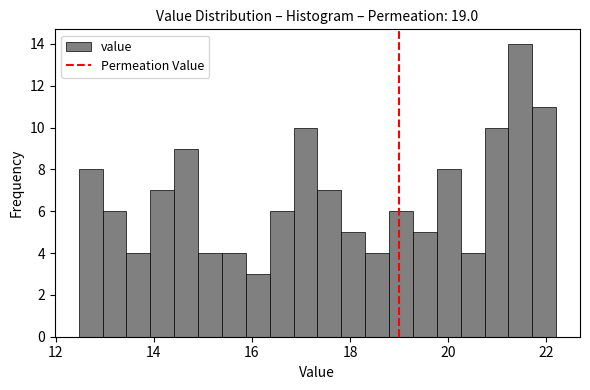

Around what value on the x-axis is the tallest bar? Give the approximate position of its centre, as read against the axis.

21.4